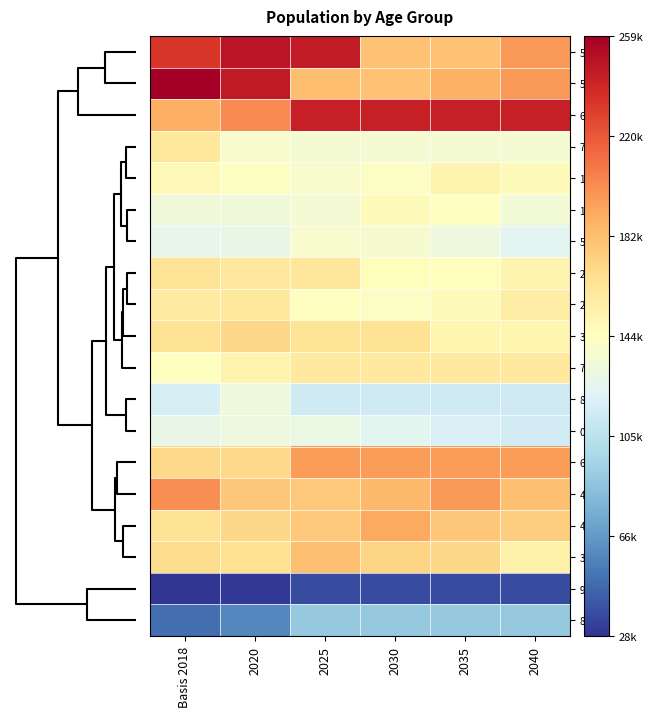

Reading left to right, what are all the values shown in this chart?

55 - 60: Basis 2018=233000	2020=249000	2025=245000	2030=180000	2035=180000	2040=196000
50 - 55: Basis 2018=259000	2020=246000	2025=182000	2030=180000	2035=187000	2040=196000
60 - 65: Basis 2018=188000	2020=202000	2025=243000	2030=243000	2035=243000	2040=243000
75 - 80: Basis 2018=160000	2020=138000	2025=136000	2030=136000	2035=136000	2040=136000
15 - 20: Basis 2018=148000	2020=142000	2025=138000	2030=141000	2035=151000	2040=146000
10 - 15: Basis 2018=132000	2020=132000	2025=135000	2030=146000	2035=143000	2040=134000
5 - 10: Basis 2018=126000	2020=128000	2025=138000	2030=137000	2035=131000	2040=123000
25 - 30: Basis 2018=163000	2020=159000	2025=161000	2030=145000	2035=145000	2040=151000
20 - 25: Basis 2018=158000	2020=160000	2025=143000	2030=141000	2035=146000	2040=157000
30 - 35: Basis 2018=164000	2020=170000	2025=163000	2030=164000	2035=150000	2040=150000
70 - 75: Basis 2018=143000	2020=152000	2025=159000	2030=159000	2035=159000	2040=159000
80 - 85: Basis 2018=117000	2020=131000	2025=113000	2030=113000	2035=113000	2040=113000
0 - 5: Basis 2018=128000	2020=130000	2025=129000	2030=124000	2035=119000	2040=115000
65 - 70: Basis 2018=169000	2020=169000	2025=195000	2030=195000	2035=195000	2040=195000
45 - 50: Basis 2018=201000	2020=178000	2025=177000	2030=184000	2035=196000	2040=181000
40 - 45: Basis 2018=164000	2020=170000	2025=177000	2030=191000	2035=178000	2040=175000
35 - 40: Basis 2018=167000	2020=166000	2025=181000	2030=172000	2035=170000	2040=154000
90+: Basis 2018=28000	2020=29000	2025=37000	2030=37000	2035=37000	2040=37000
85 - 90: Basis 2018=49000	2020=59000	2025=89000	2030=89000	2035=89000	2040=89000